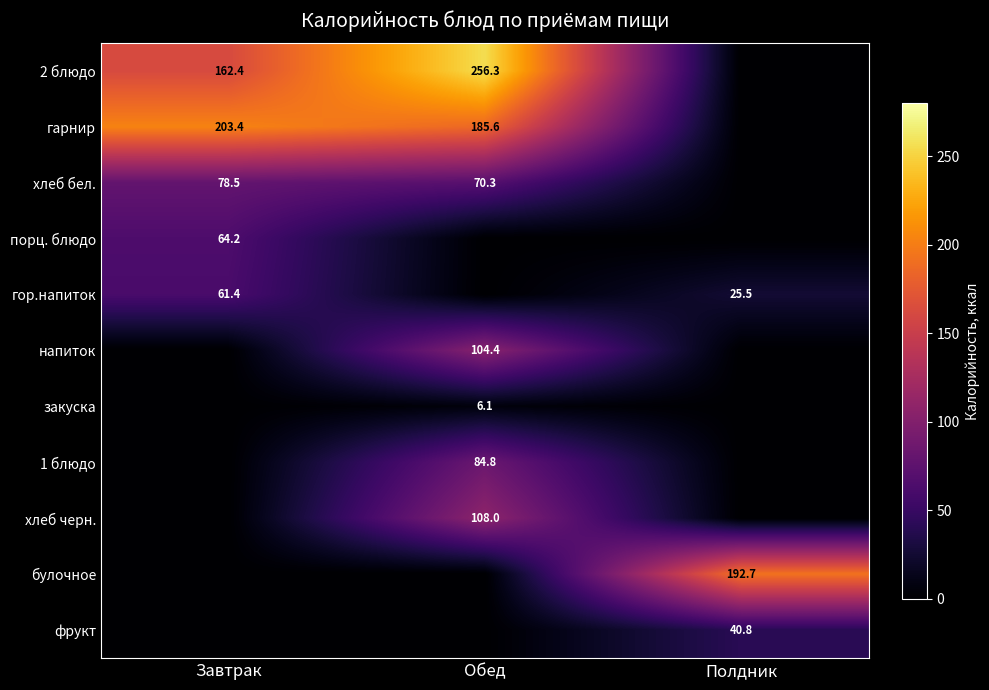

Is it true that булочное equals 192.7 at Полдник?

True